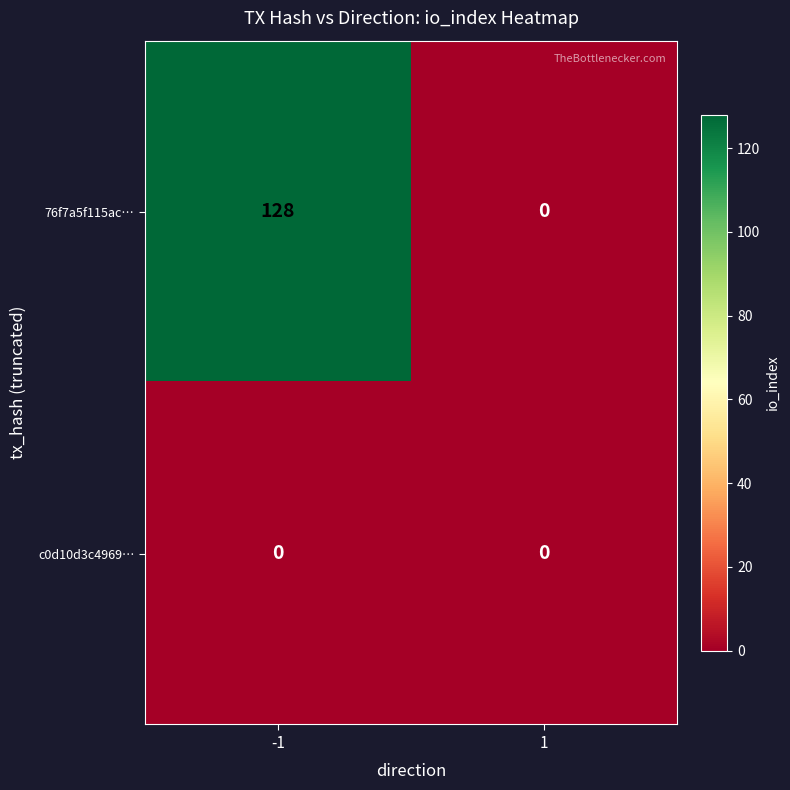

Is it true that 76f7a5f115ac… equals 0 at 1?

True